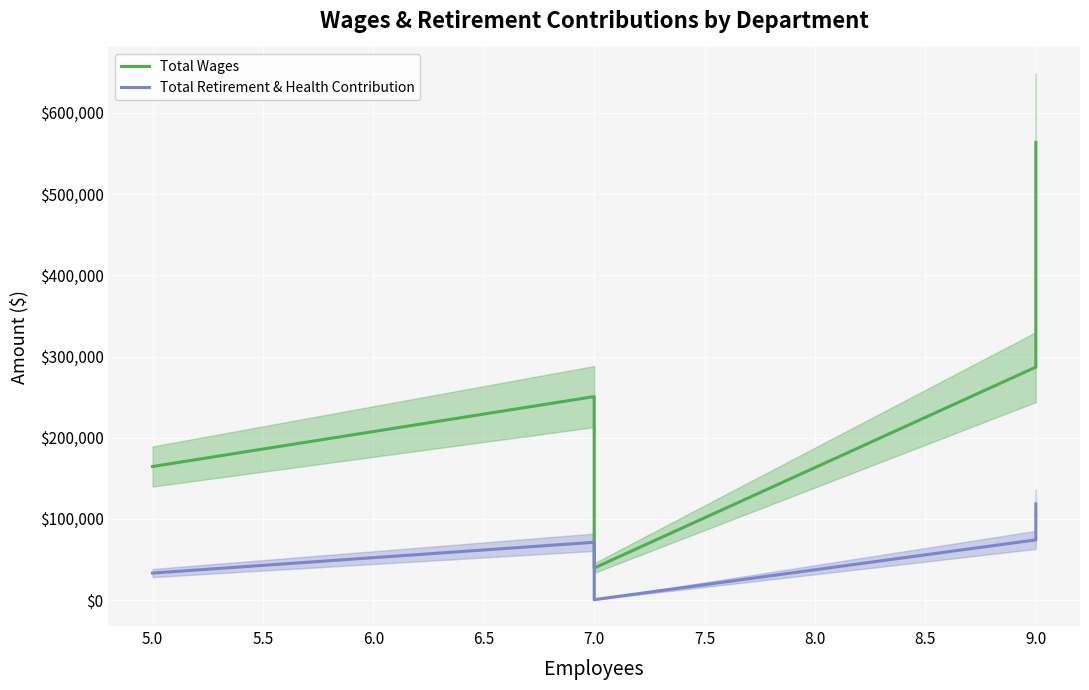

What is the smallest value displayed?

634